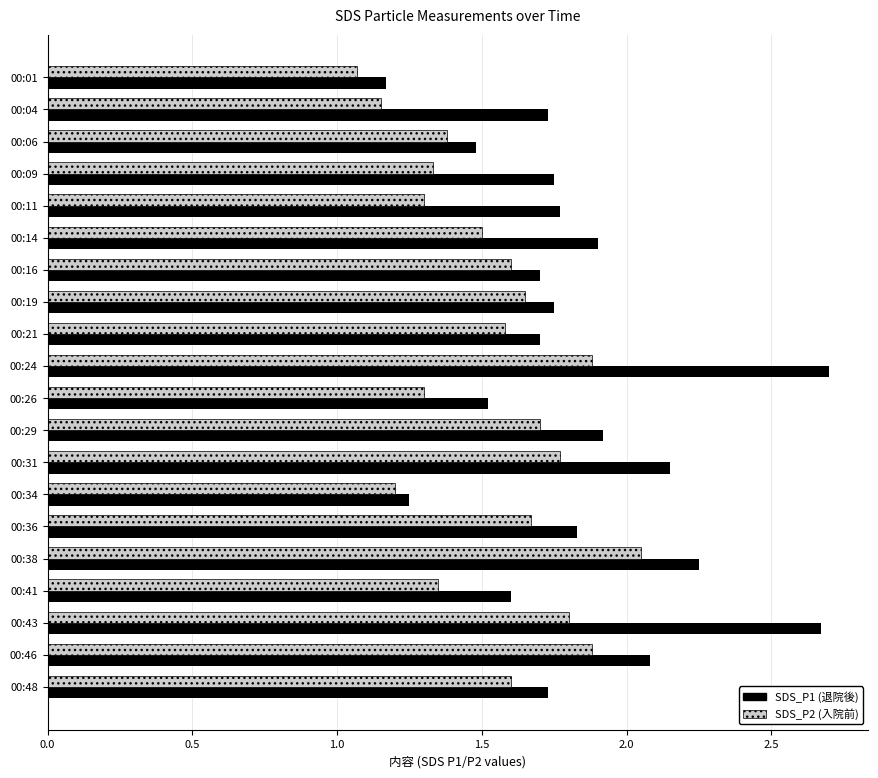

True or false: SDS_P1 (退院後) has a value of 2.8 at 00:29.

False